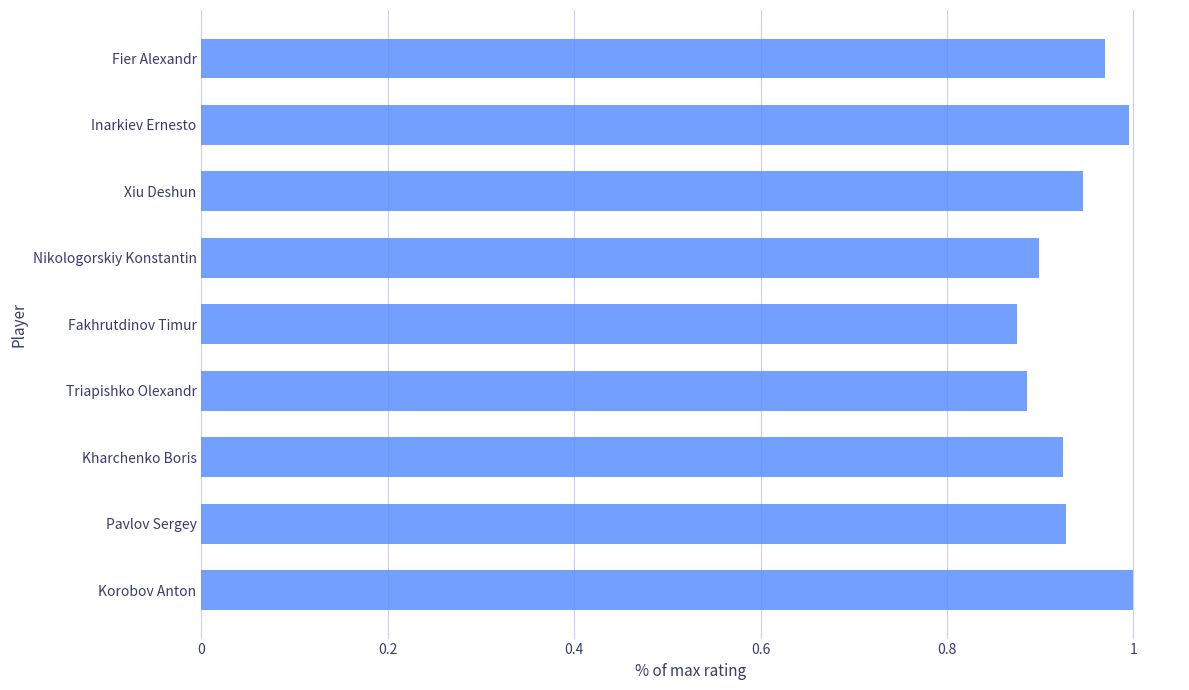

True or false: the data shows 1.0 at Fier Alexandr.

True